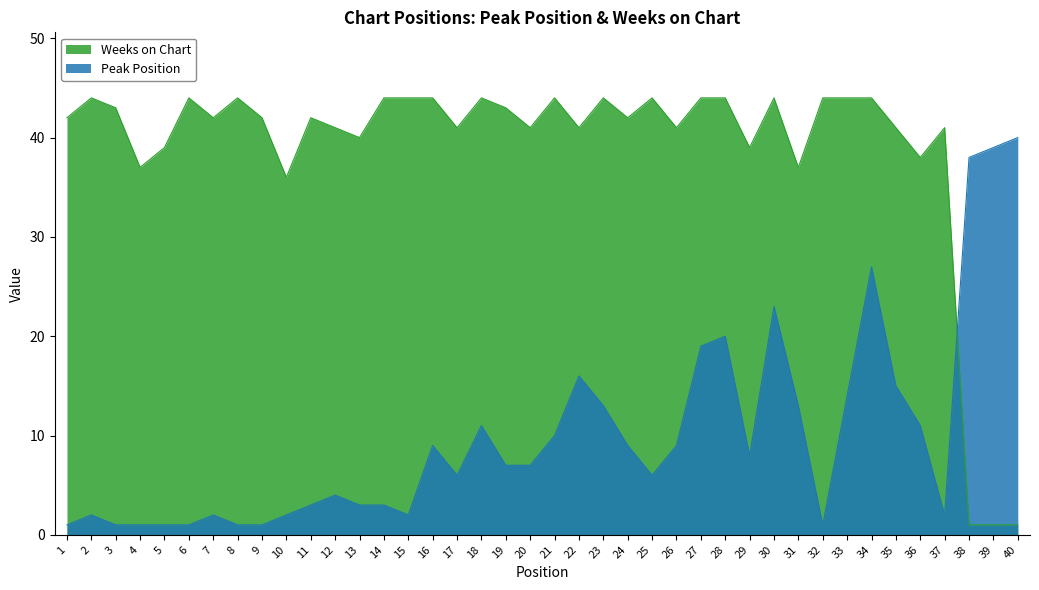

How many interior local peaks does the Peak Position series have?

9